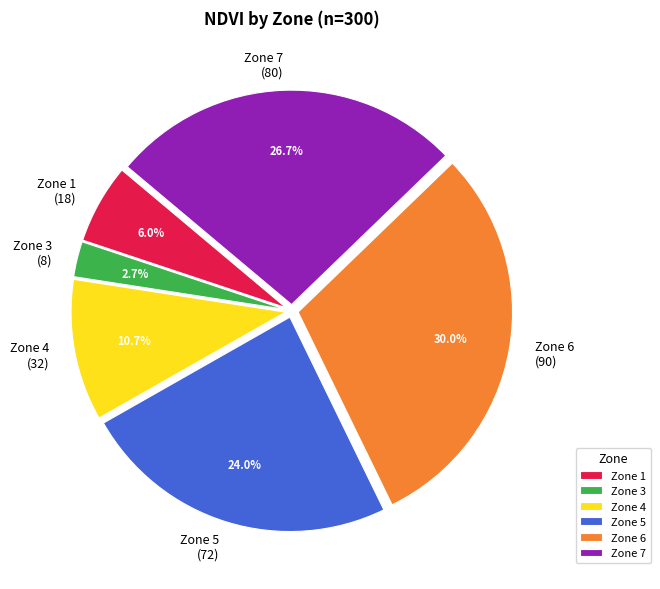

To the nearest percent, what is the average slice percentage?

17%